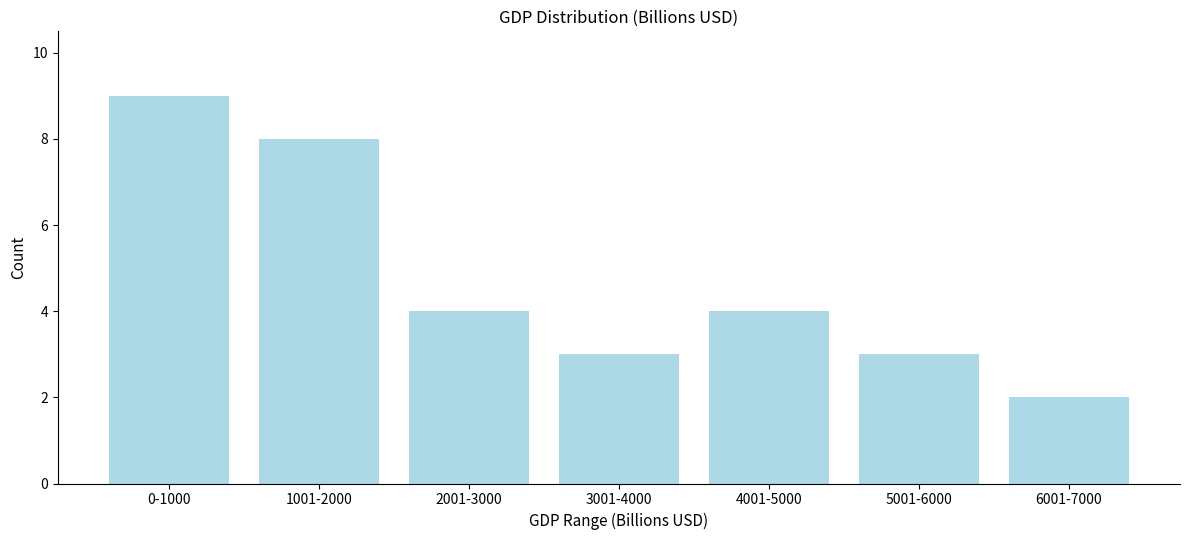

Reading right to left, list all the values displayed in this chart.

6001-7000=2	5001-6000=3	4001-5000=4	3001-4000=3	2001-3000=4	1001-2000=8	0-1000=9